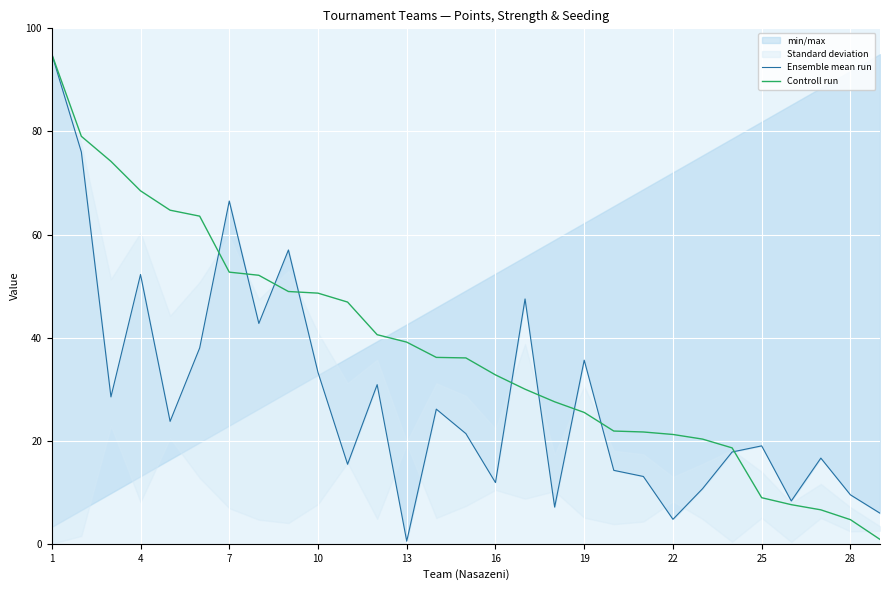

What is the highest value of the Controll run series?

95.0